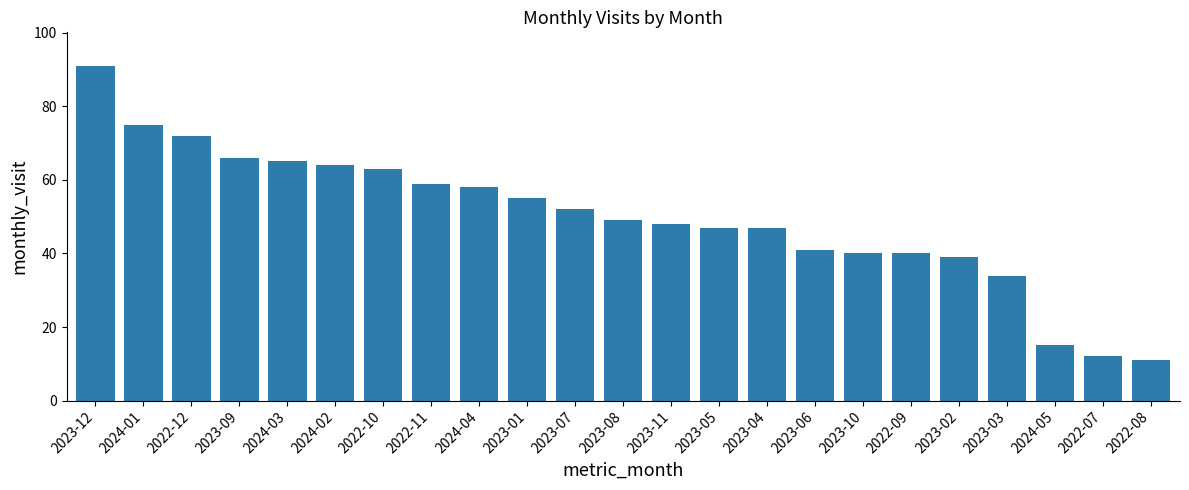

Count the number of data series in this chart.

1